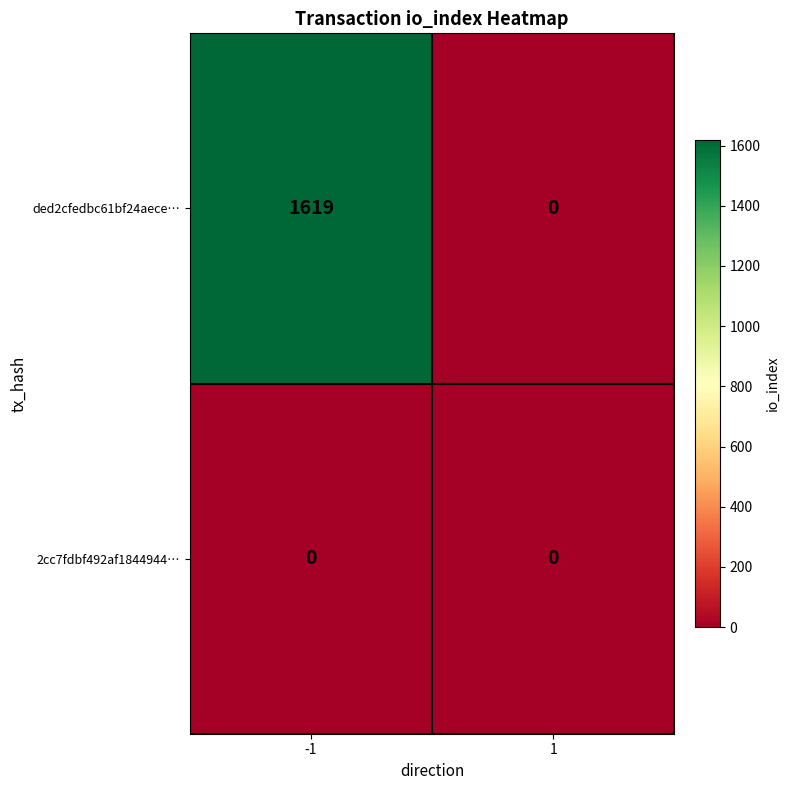

Which series has the widest spread of values?

ded2cfedbc61bf24aece…